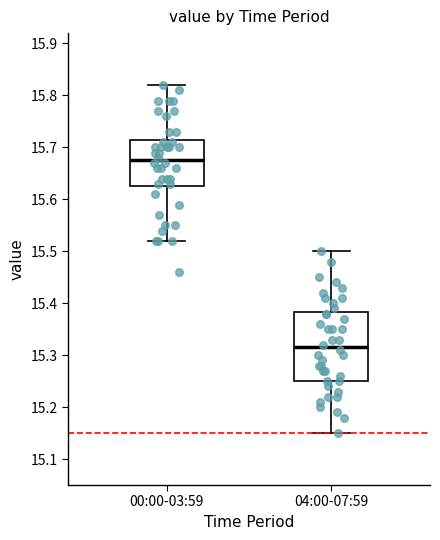

Reading left to right, read every box against the y-axis: the position of its median line, the range the box covers, and the ends of its whiskers. The values are not printed on the chart, so give them approximately, as read against the axis.

00:00-03:59: median 15.68, box 15.63 to 15.72, whiskers 15.52 to 15.82
04:00-07:59: median 15.32, box 15.25 to 15.38, whiskers 15.15 to 15.50